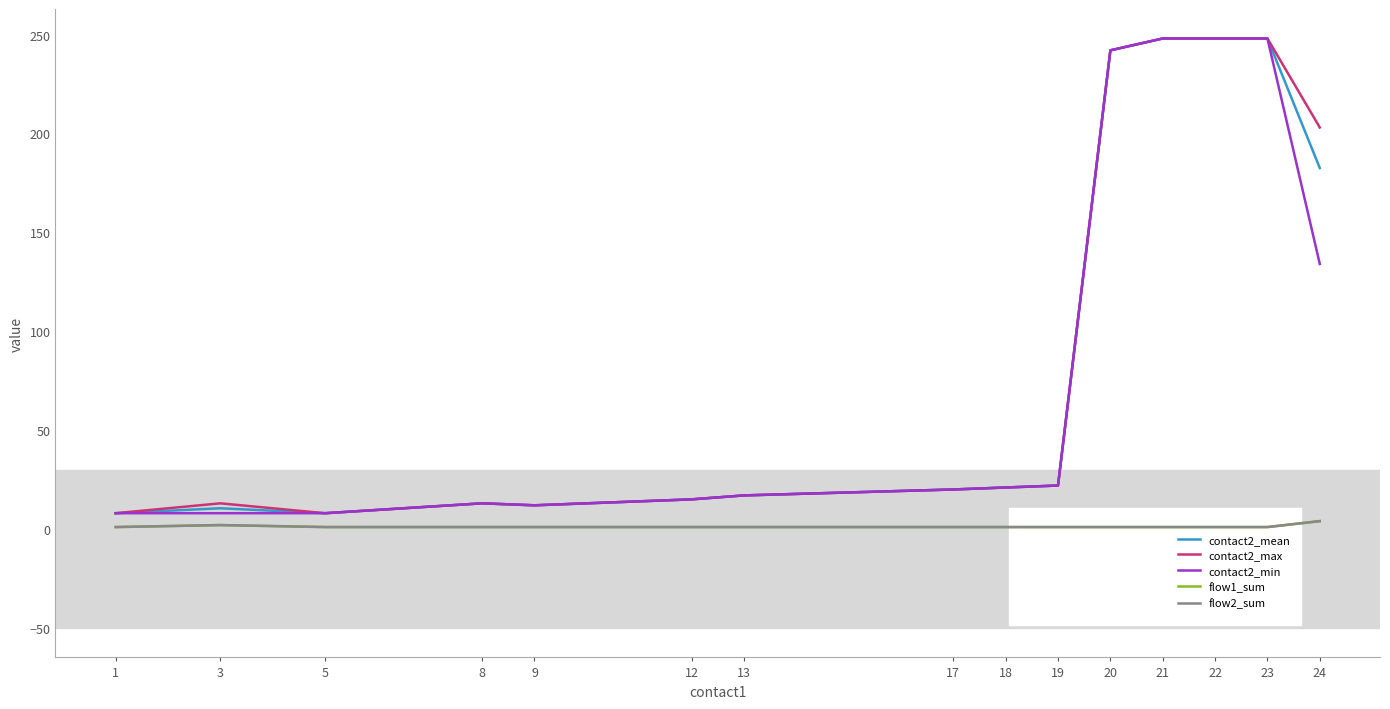

Which series has the largest total across all categories?

contact2_max